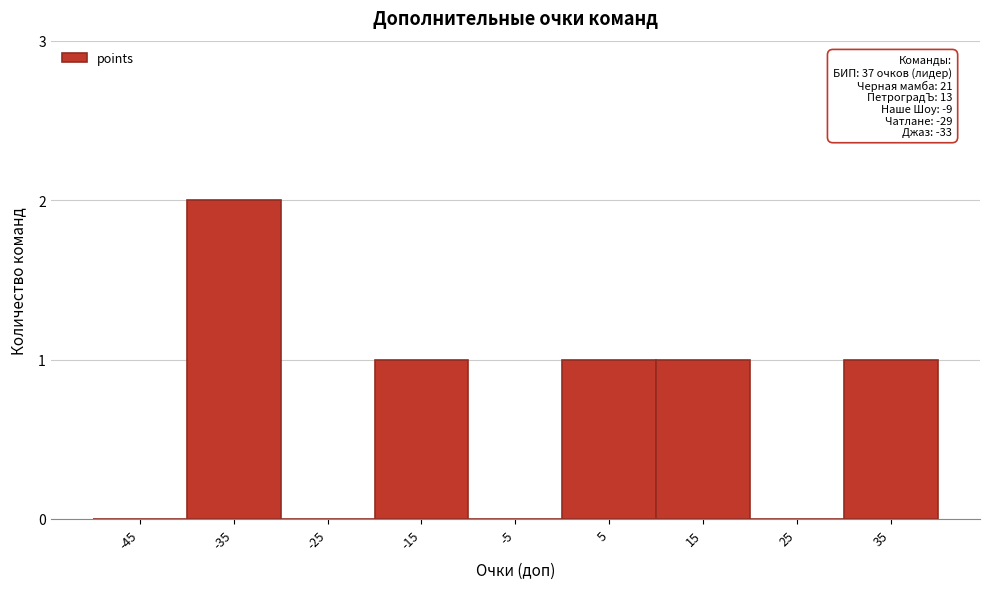

Reading left to right, extract all data points from this chart.

-45=0	-35=2	-25=0	-15=1	-5=0	5=1	15=1	25=0	35=1